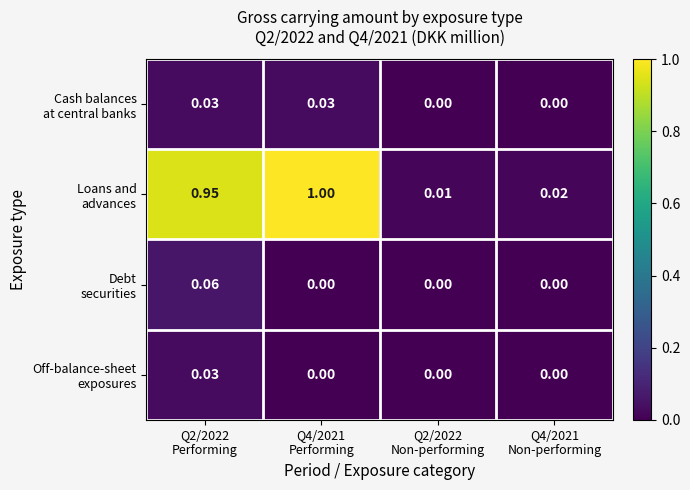

Between Q2/2022 Performing and Q4/2021 Non-performing, which series saw the biggest shift?

Loans and advances